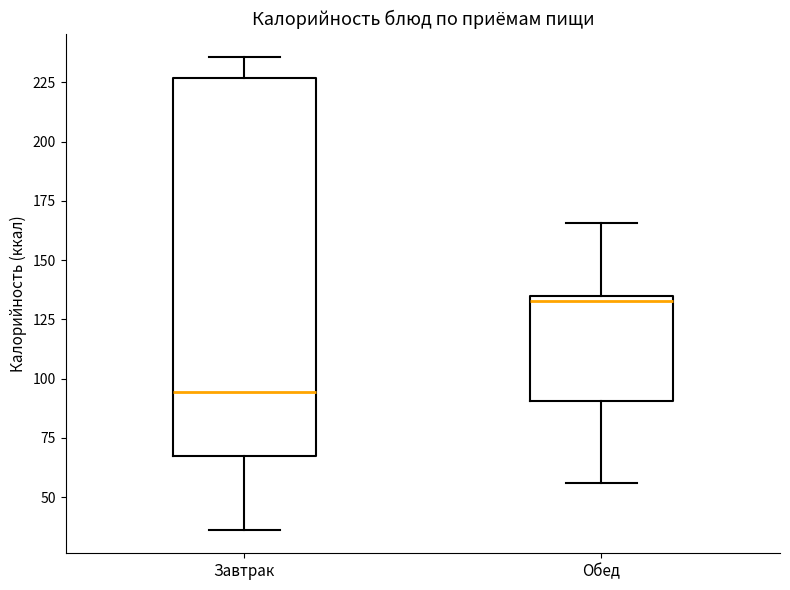

Which box is the tallest, from its lower edge to its upper edge?

Завтрак